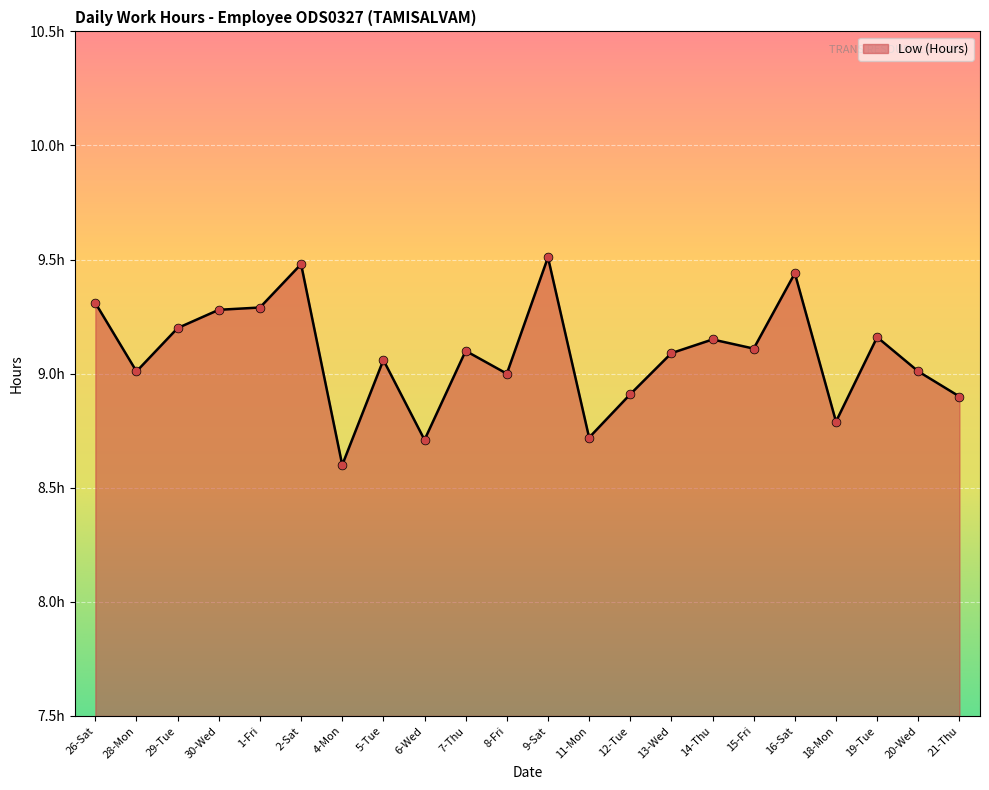

What is the ratio of the value at 26-Sat to the value at 15-Fri?

1.0